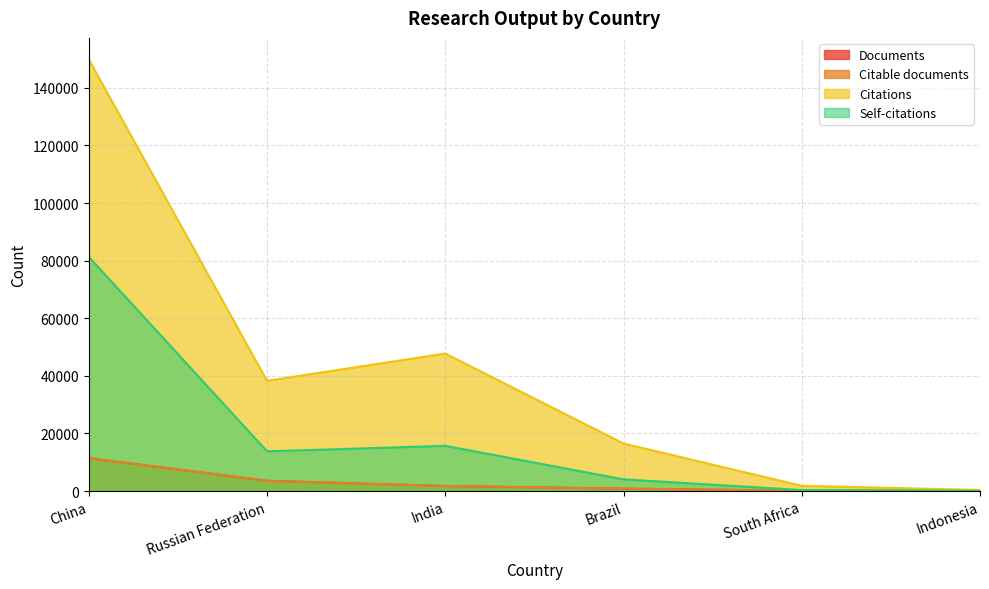

Between Russian Federation and South Africa, which is larger?

Russian Federation